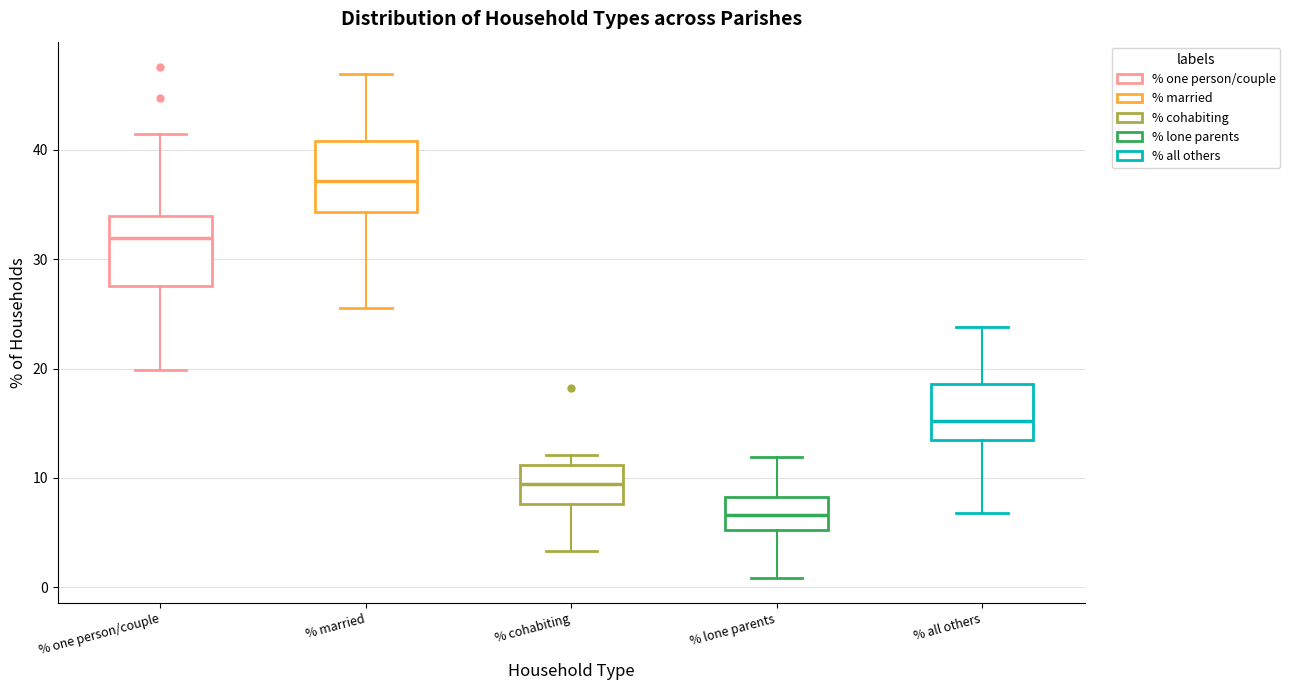

Where does the median line of the box for % cohabiting sit on the y-axis? The values are not printed on the chart, so give them approximately, as read against the axis.

9